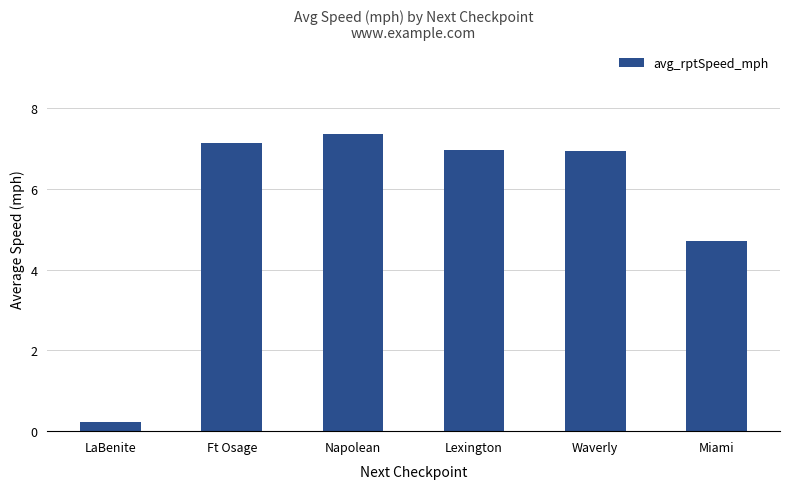

True or false: the data shows 7.1 at Ft Osage.

True